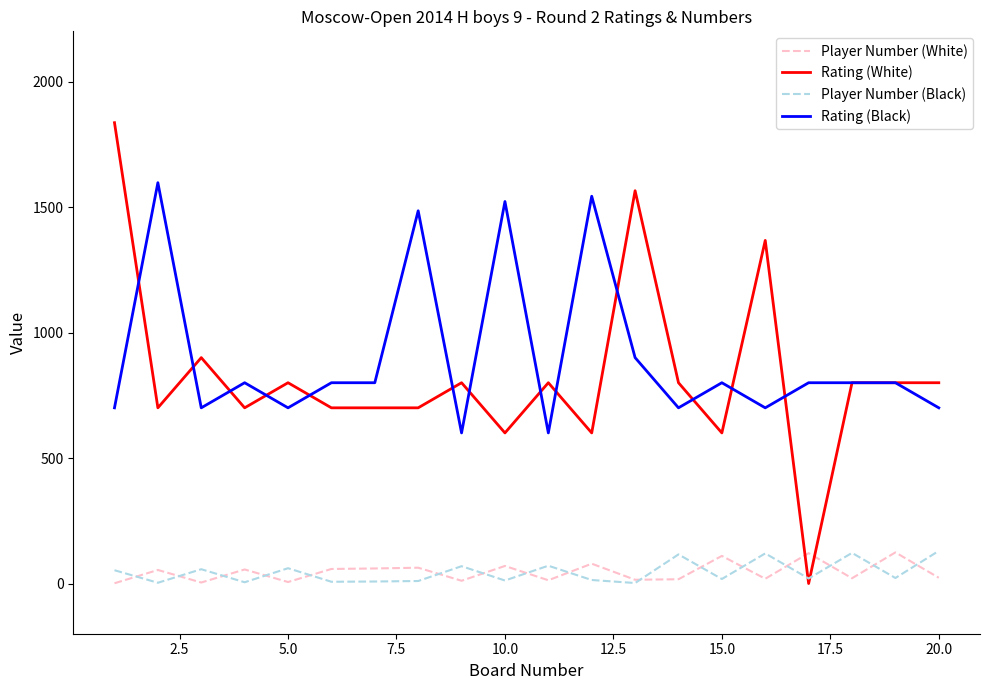

True or false: Player Number (Black) has more than 2 points higher than both neighbors.

True